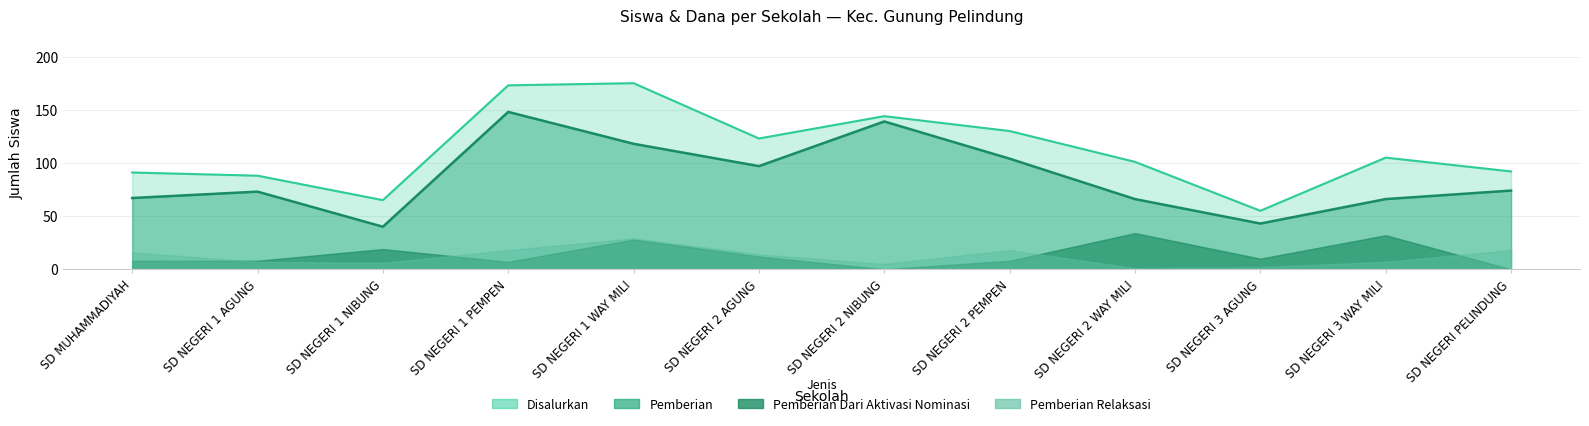

True or false: Disalurkan has more than 0 interior local peaks.

True